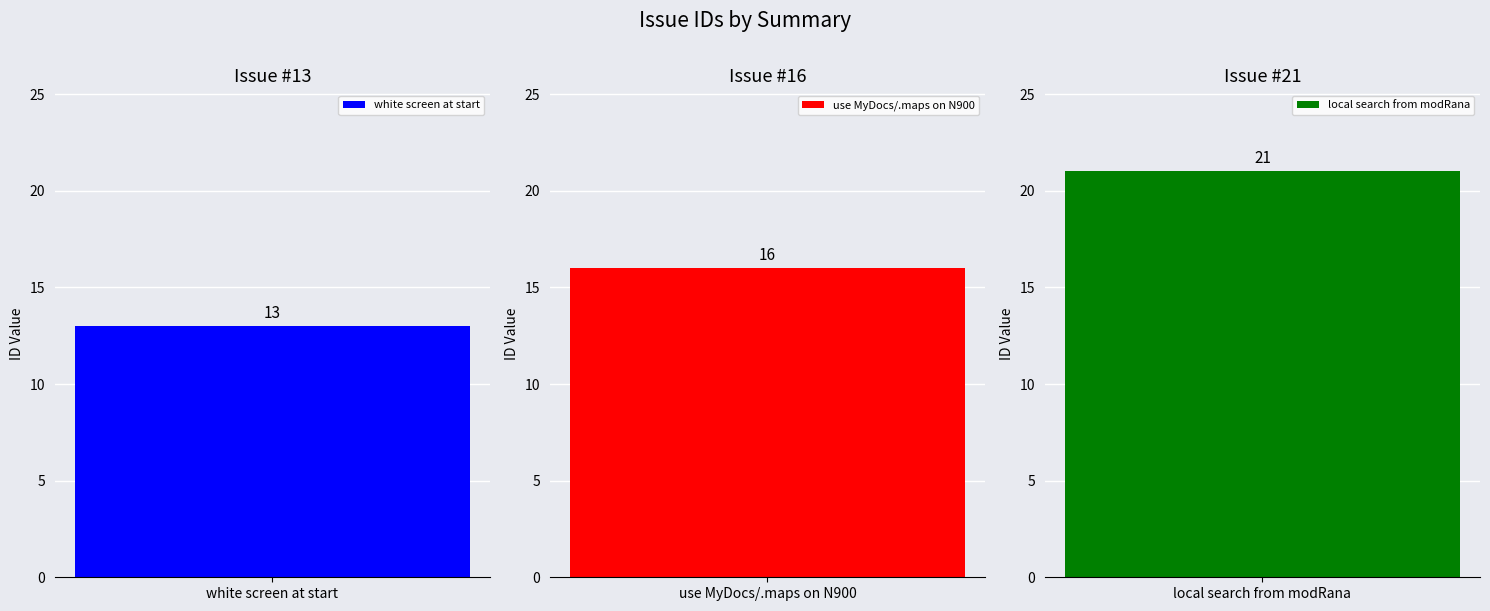

True or false: the data shows 9 at local search from modRana.

False